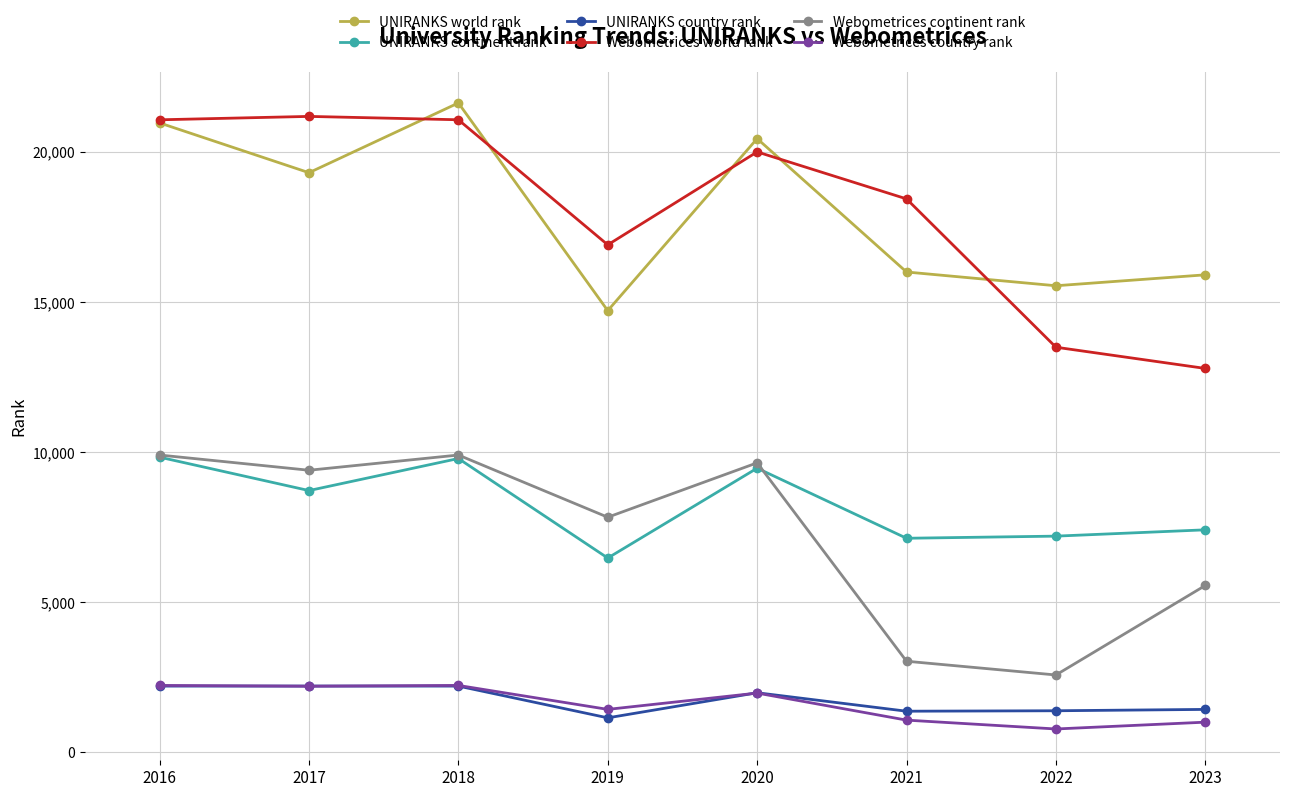

At which label does Webometrices world rank first exceed 20002?

2016